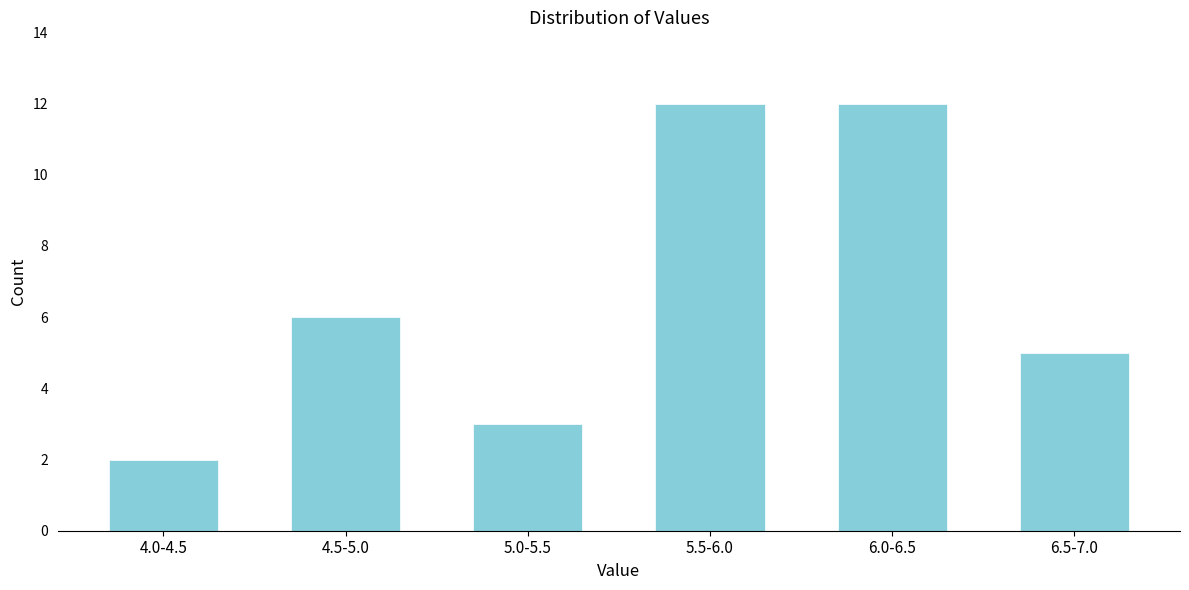

Reading right to left, list all the values displayed in this chart.

6.5-7.0=5	6.0-6.5=12	5.5-6.0=12	5.0-5.5=3	4.5-5.0=6	4.0-4.5=2